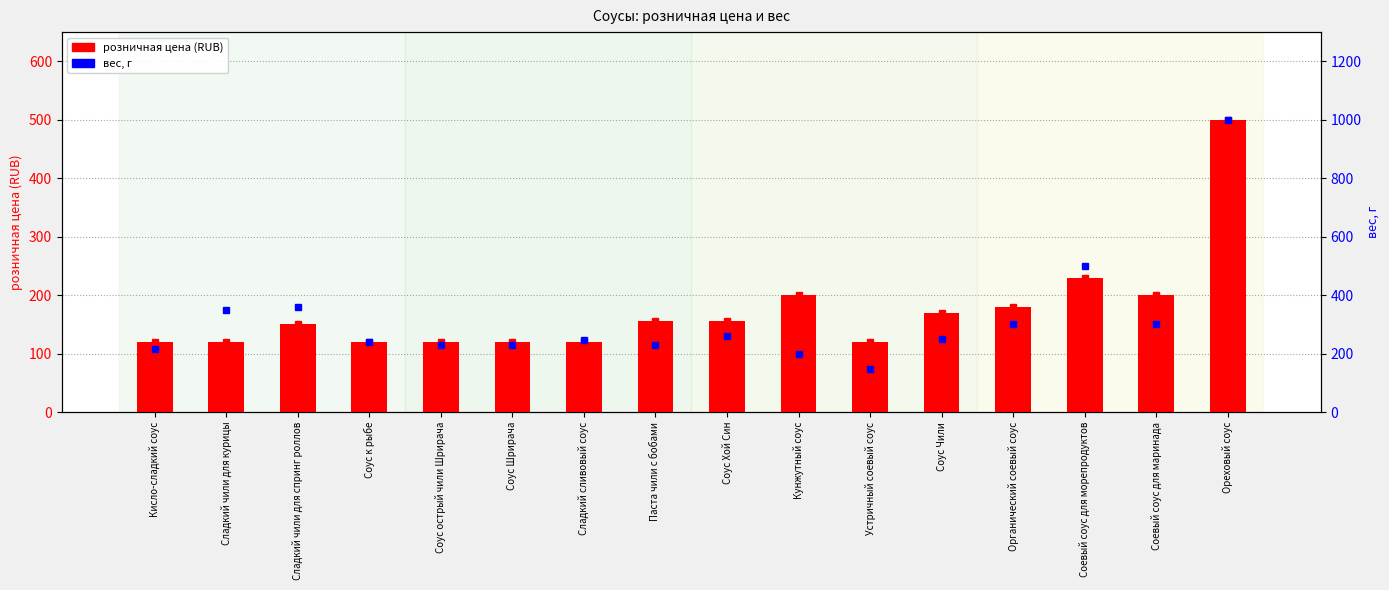

The value of розничная цена at Соус Шрирача is 191. True or false?

False